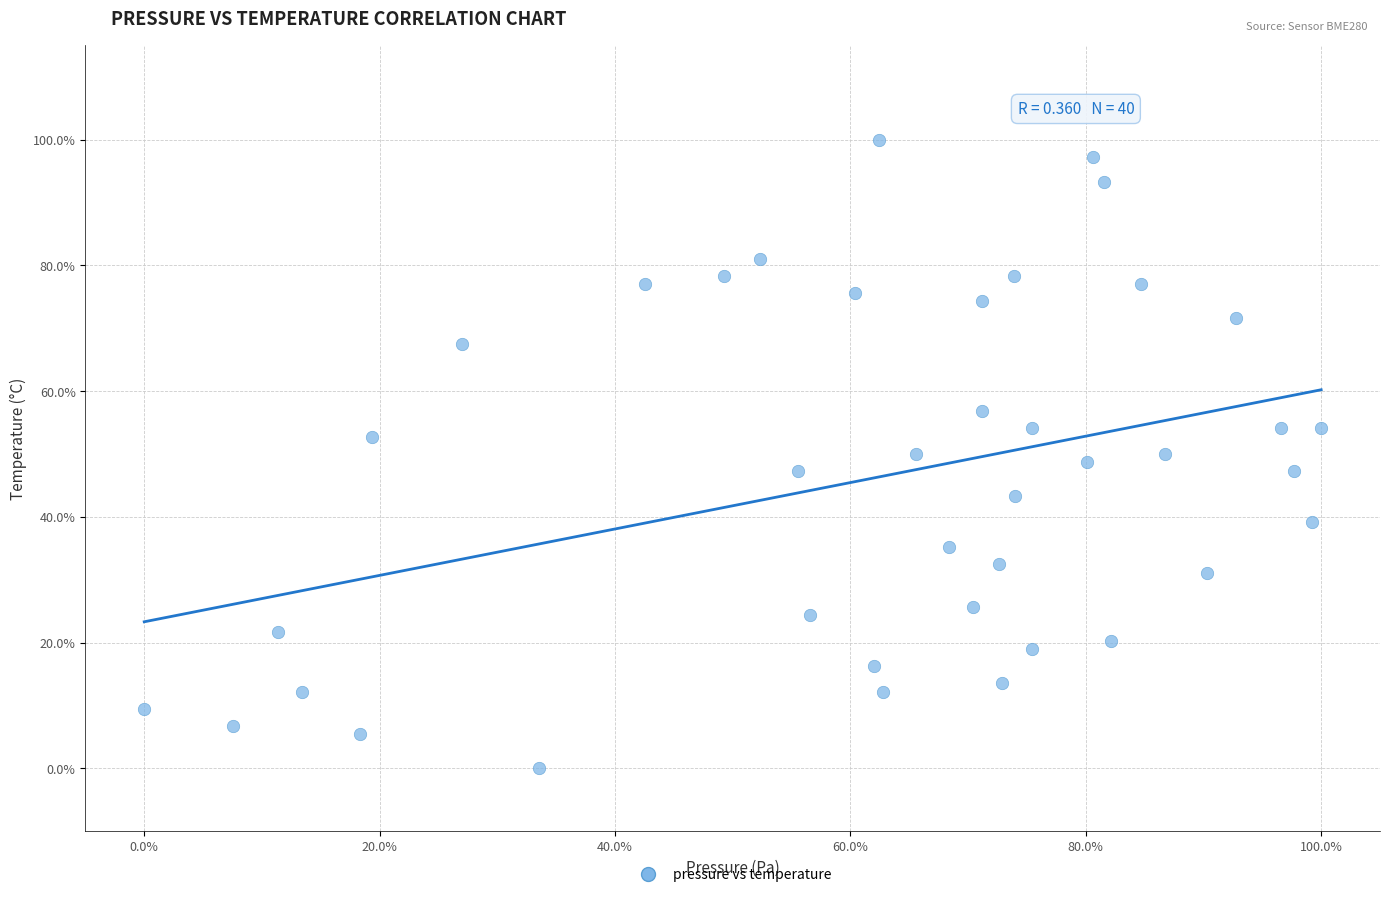

What is the range of X values (max minus min)?

100.0